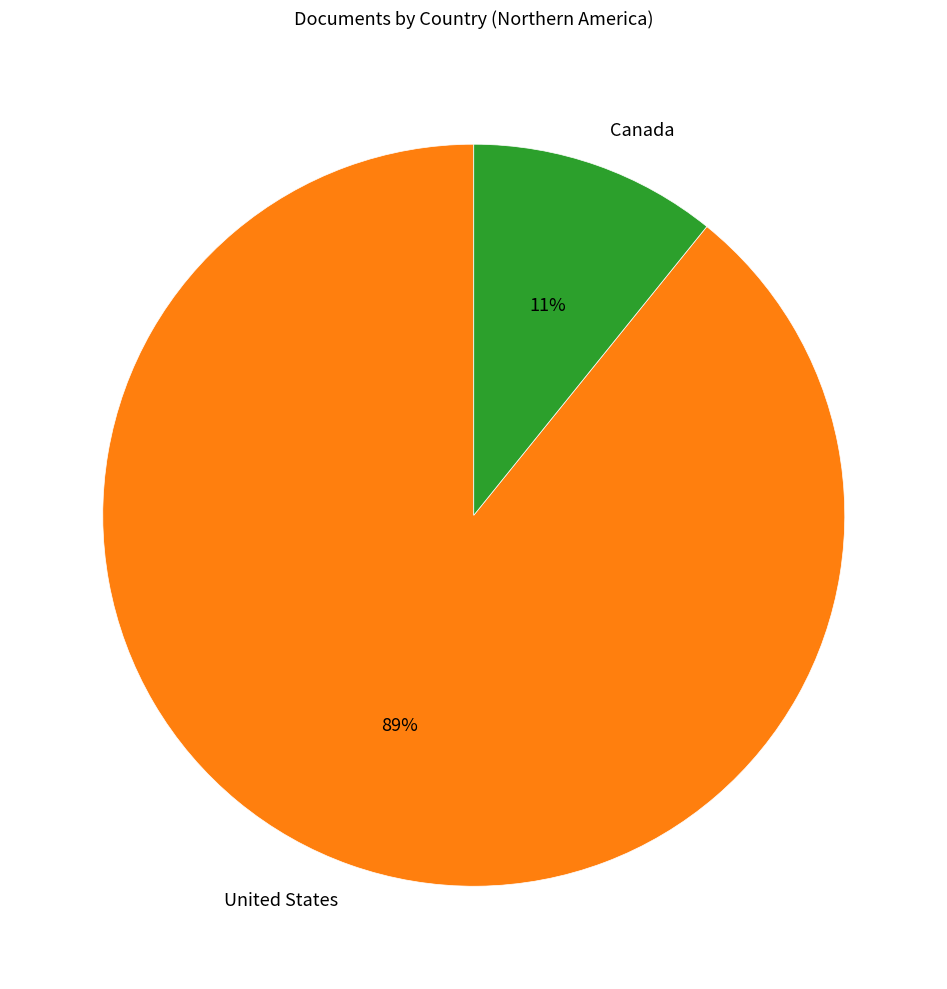

Which slice is the smallest?

Canada